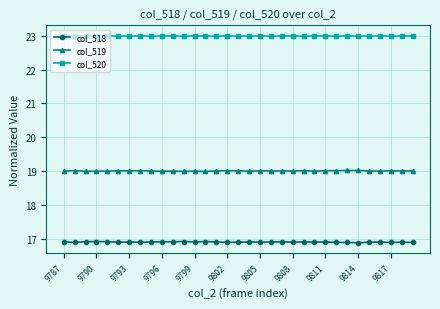

True or false: col_519 and col_520 cross at least once.

False